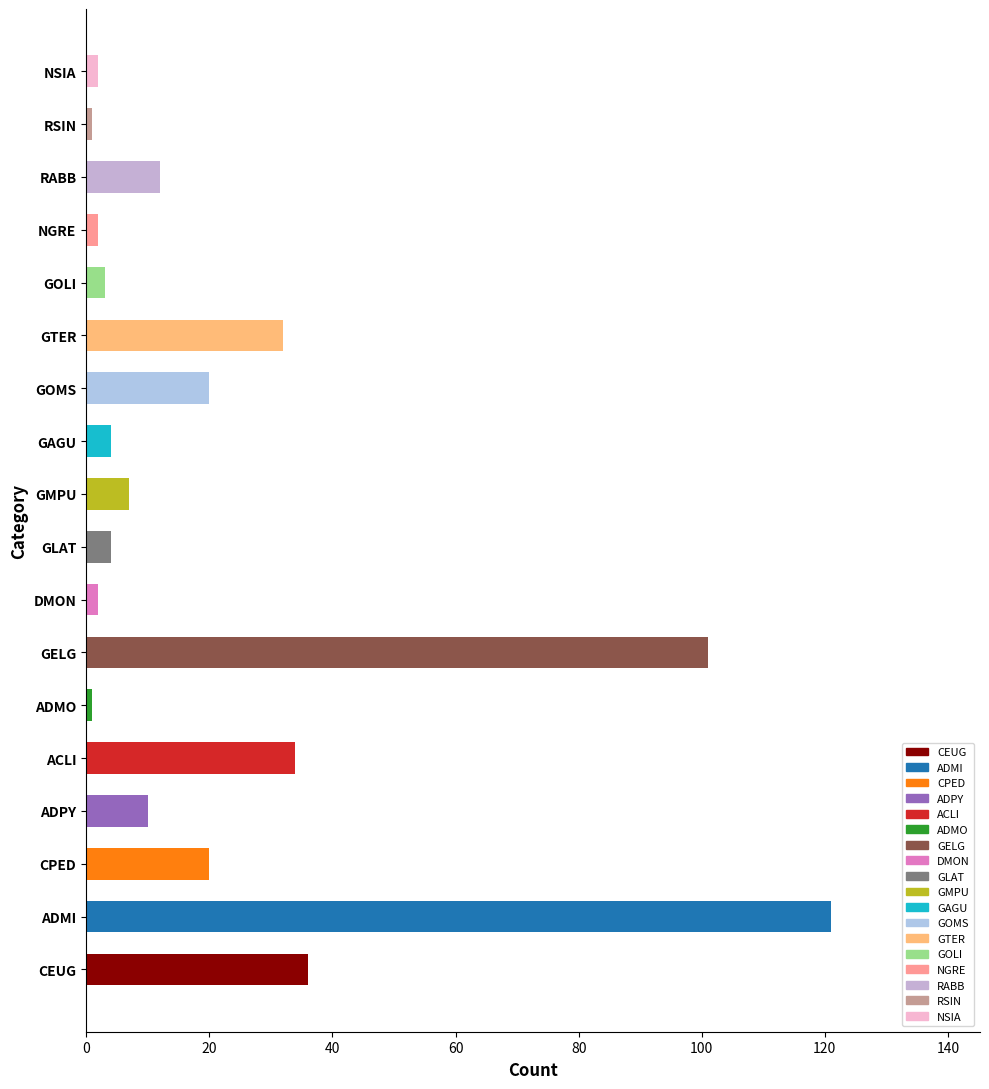

Reading bottom to top, extract all data points from this chart.

CEUG=36	ADMI=121	CPED=20	ADPY=10	ACLI=34	ADMO=1	GELG=101	DMON=2	GLAT=4	GMPU=7	GAGU=4	GOMS=20	GTER=32	GOLI=3	NGRE=2	RABB=12	RSIN=1	NSIA=2